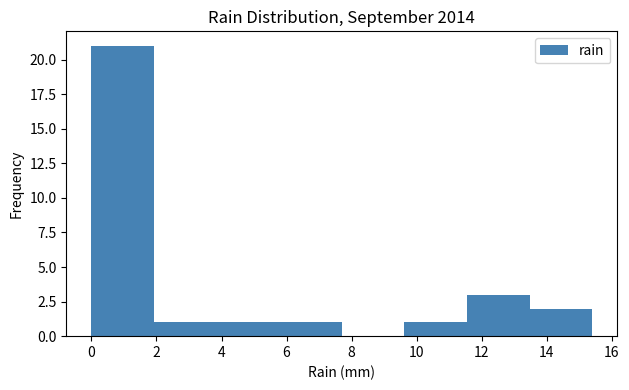

How tall is the bar that spans 9.6 to 11.6 on the x-axis? Neither the bar edges nor the heights are printed on the chart, so give them approximately, as read against the axes.

1